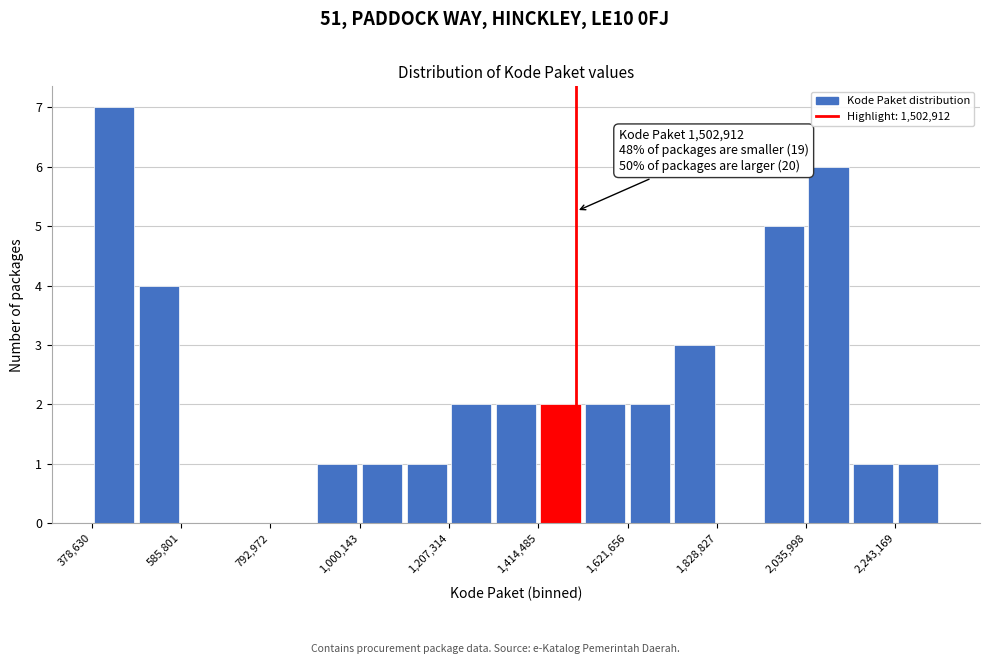

Around what value on the x-axis is the tallest bar? Give the approximate position of its centre, as read against the axis.

450000